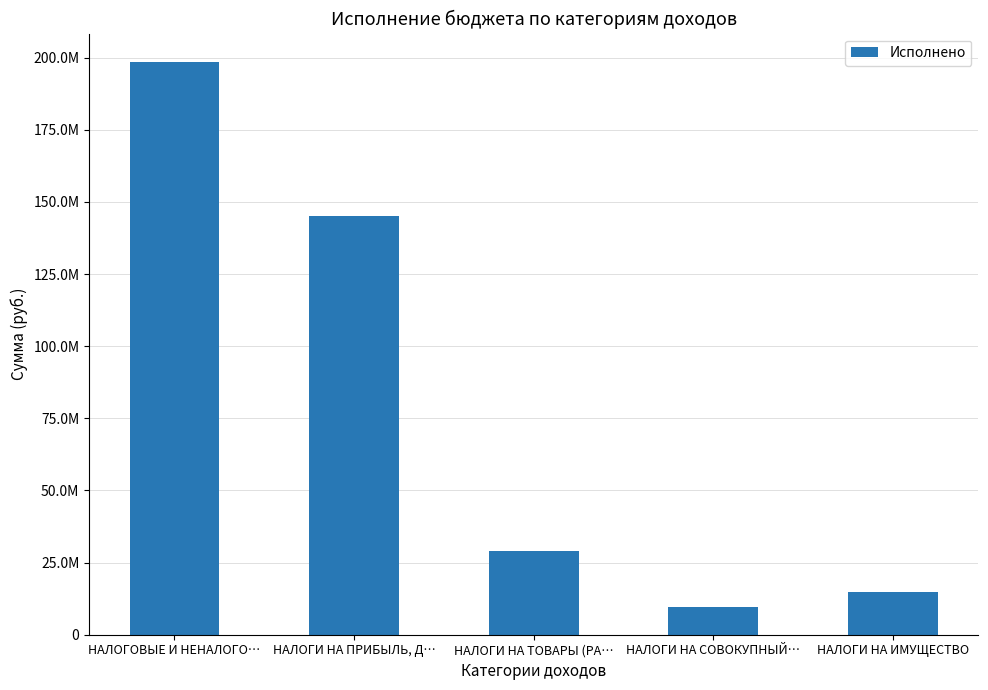

Between НАЛОГИ НА ТОВАРЫ (РА… and НАЛОГИ НА ПРИБЫЛЬ, Д…, which is larger?

НАЛОГИ НА ПРИБЫЛЬ, Д…